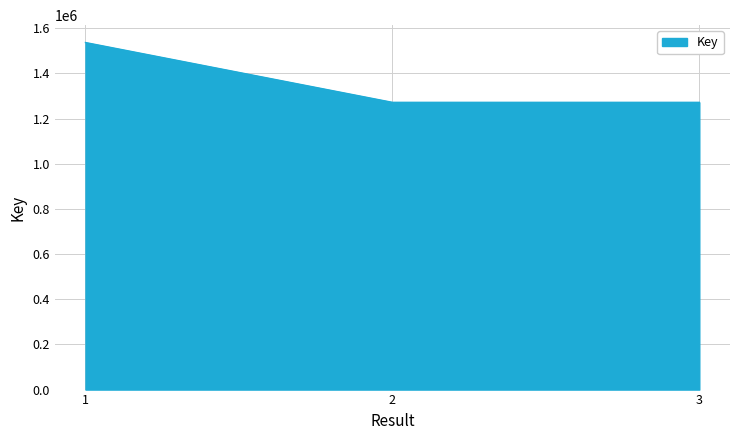

Count the number of data series in this chart.

1